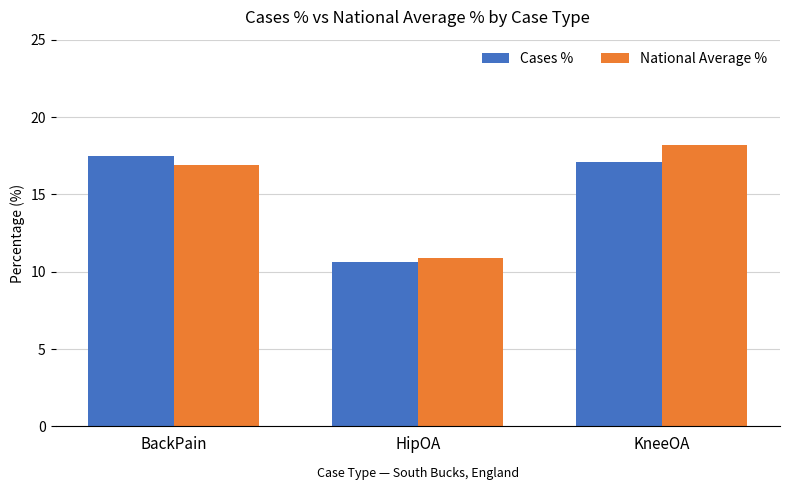

Which label corresponds to the largest value in the chart?

KneeOA